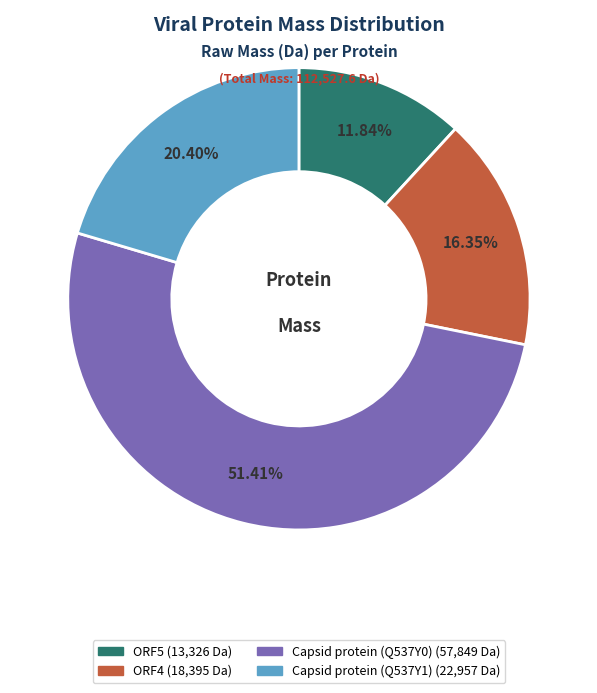

Rank the categories by value from highest to lowest.

Capsid protein (Q537Y0), Capsid protein (Q537Y1), ORF4, ORF5